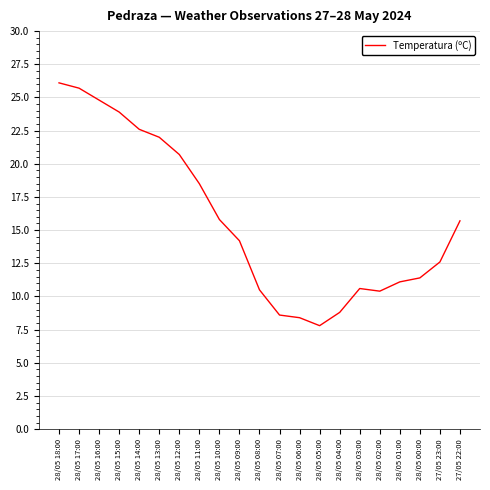

What value does the data have at 28/05 01:00?

11.1